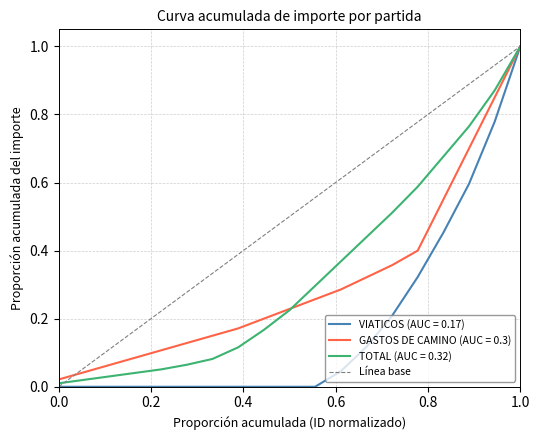

Which category has the highest value in the TOTAL (AUC = 0.32) series?

1.0